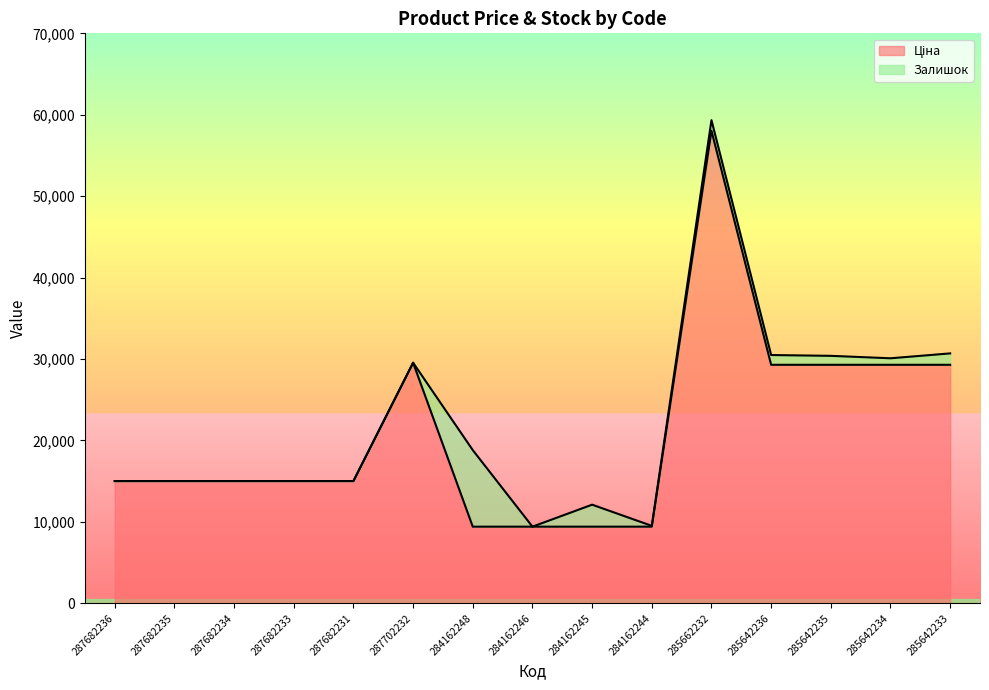

The value of Ціна at 284162248 is 9416.9. True or false?

True